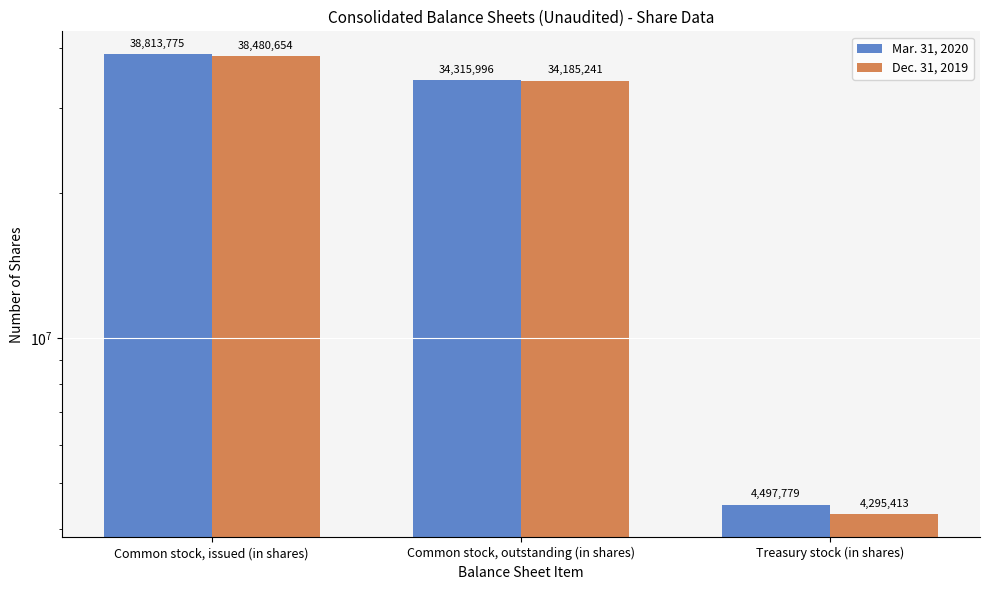

Reading left to right, what are all the values shown in this chart?

Mar. 31, 2020: Common stock, issued (in shares)=38813775	Common stock, outstanding (in shares)=34315996	Treasury stock (in shares)=4497779
Dec. 31, 2019: Common stock, issued (in shares)=38480654	Common stock, outstanding (in shares)=34185241	Treasury stock (in shares)=4295413